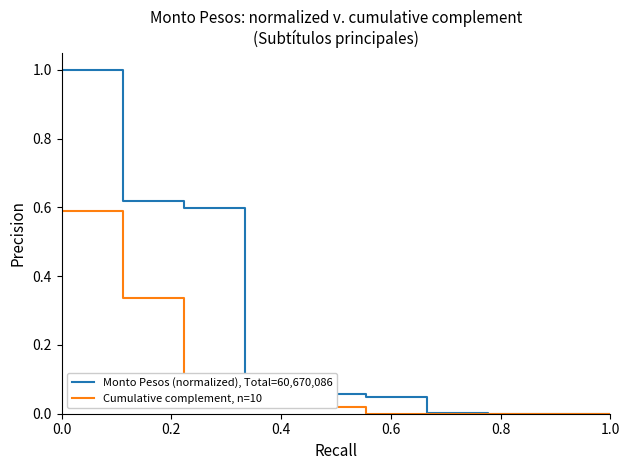

Which series has the widest spread of values?

Monto Pesos (normalized), Total=60,670,086